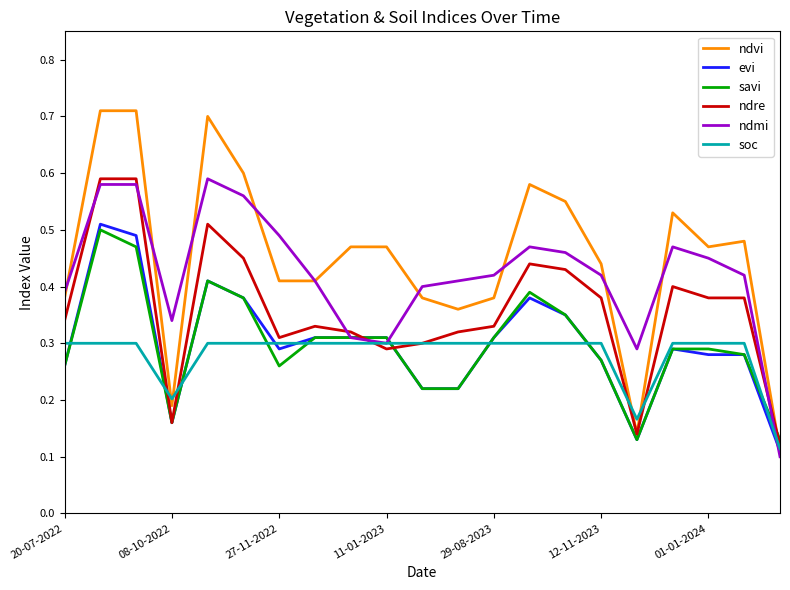

True or false: ndre and ndmi intersect in this chart.

True